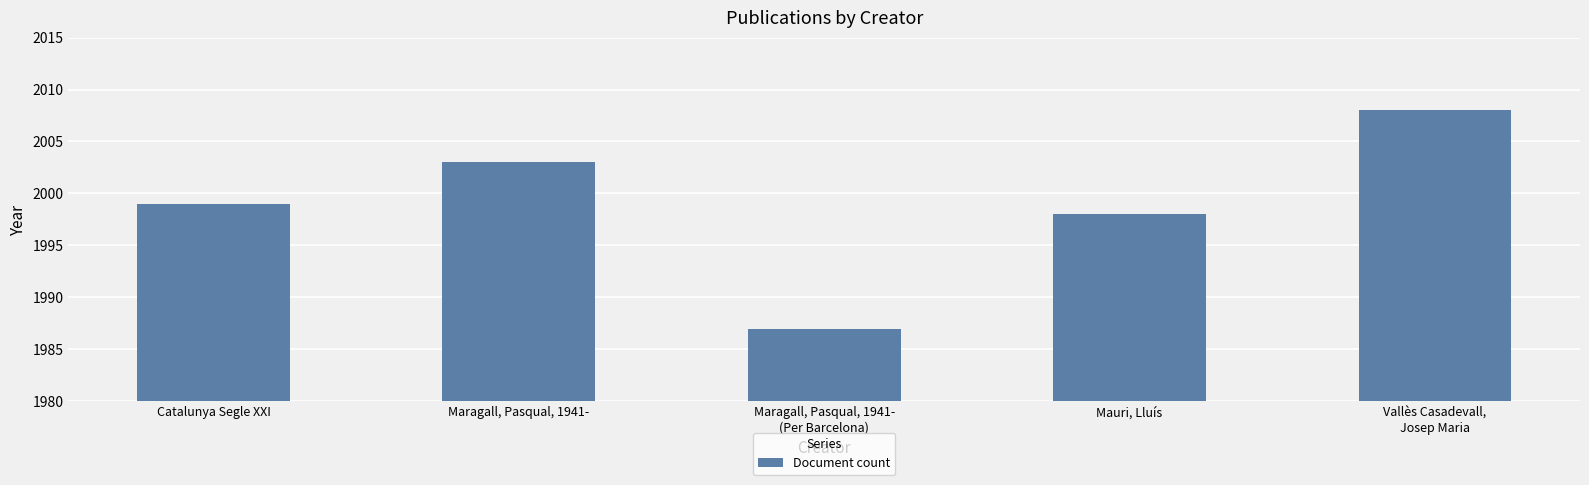

Is it true that the value at Mauri, Lluís is 1998?

True